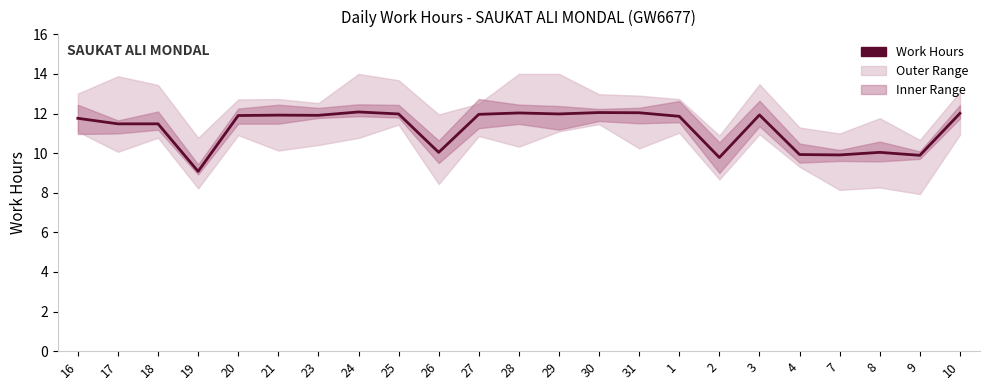

The value at 20 is 7.0. True or false?

False